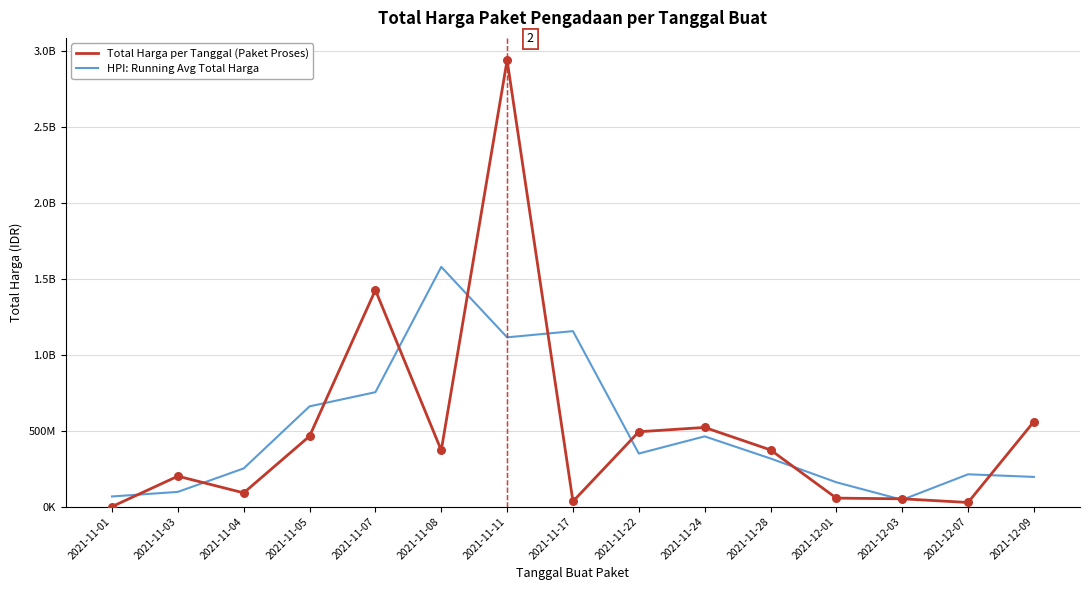

What is the total value across all series at 2021-12-03?

96656266.7